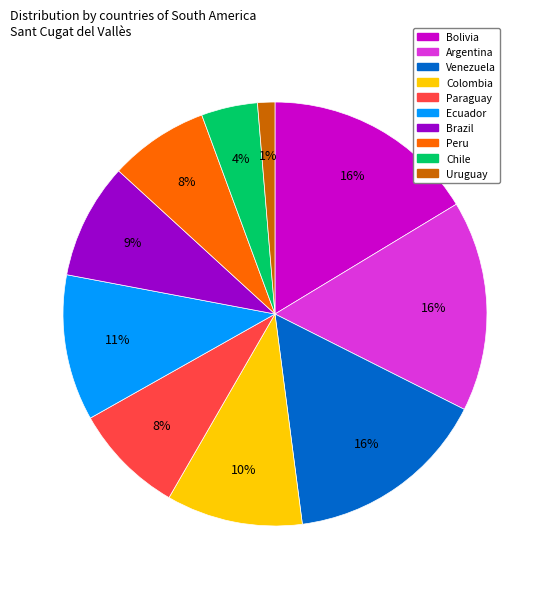

What is the ratio of the value at Colombia to the value at Ecuador?

0.9